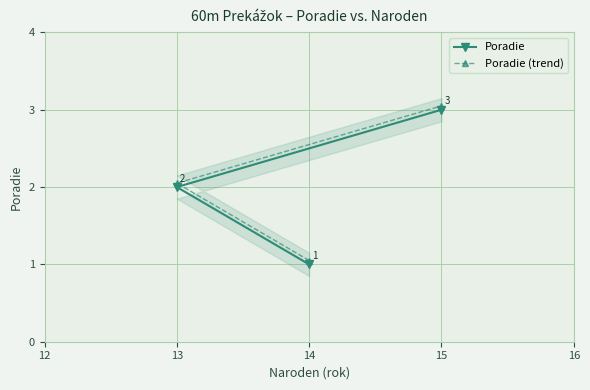

Does the chart display data point markers on the line(s)?

Yes